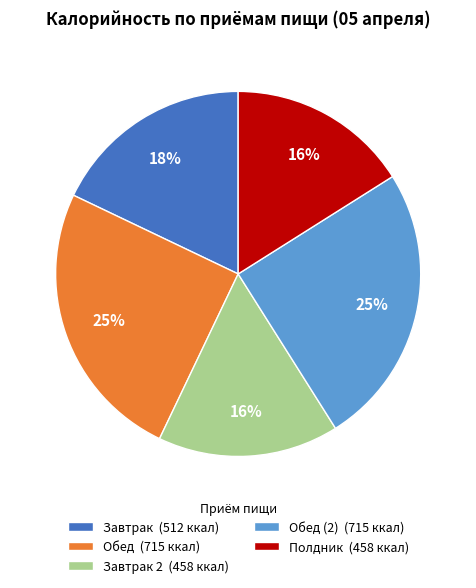

True or false: Завтрак 2 (458 ккал) accounts for 16% of the total.

True